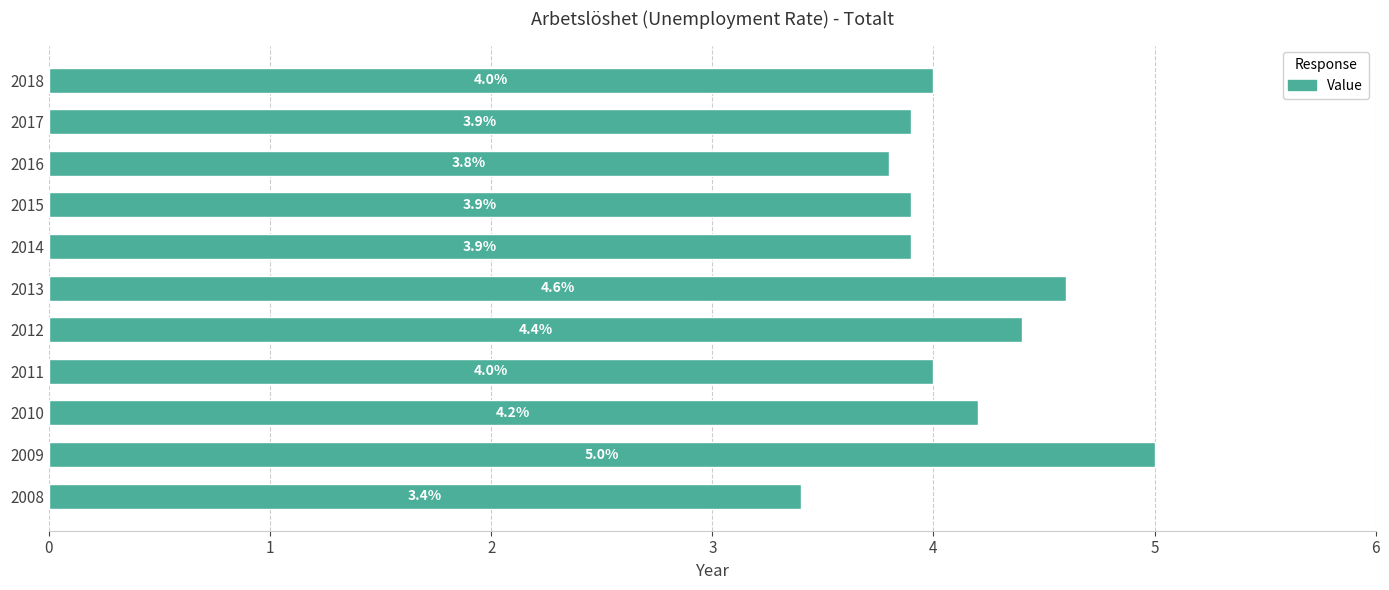

Are the bars grouped side by side (vs. stacked)?

No